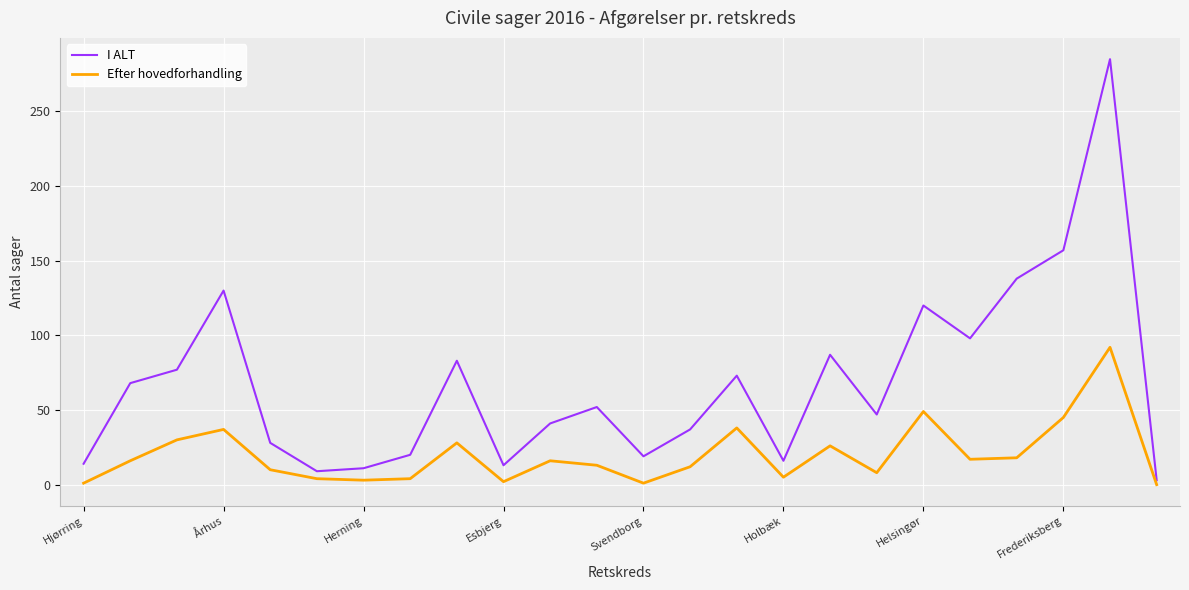

Is this an area chart (filled region under the line)?

No